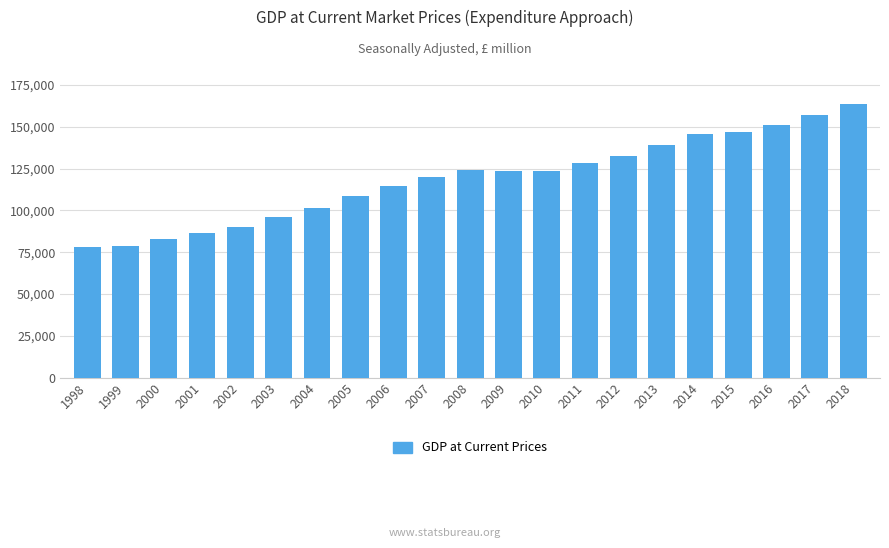

What is the difference between the values at 2005 and 2002?

18151